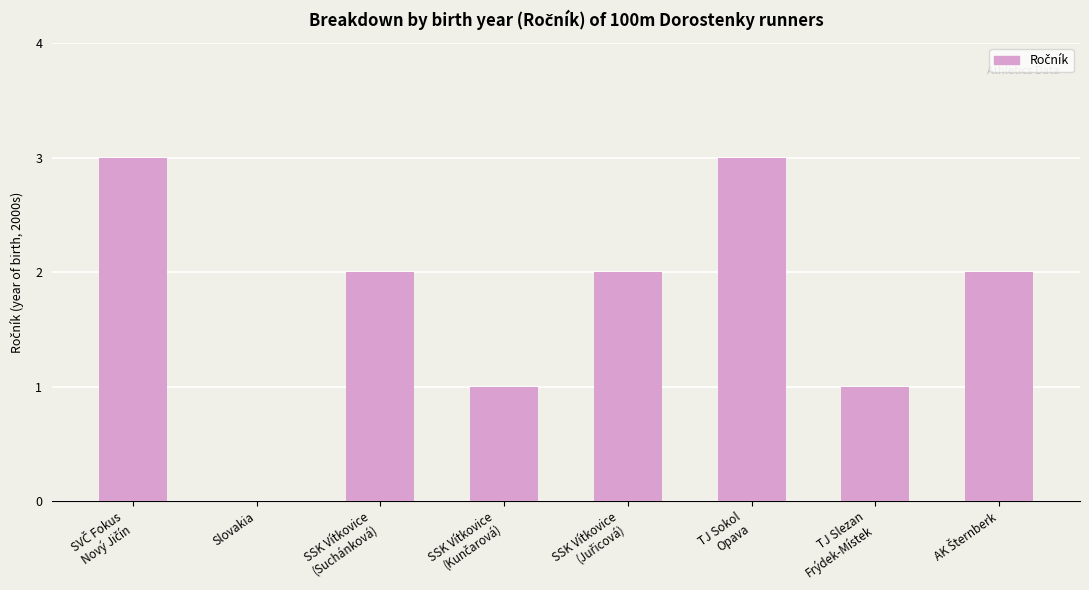

What is the greatest value displayed?

3